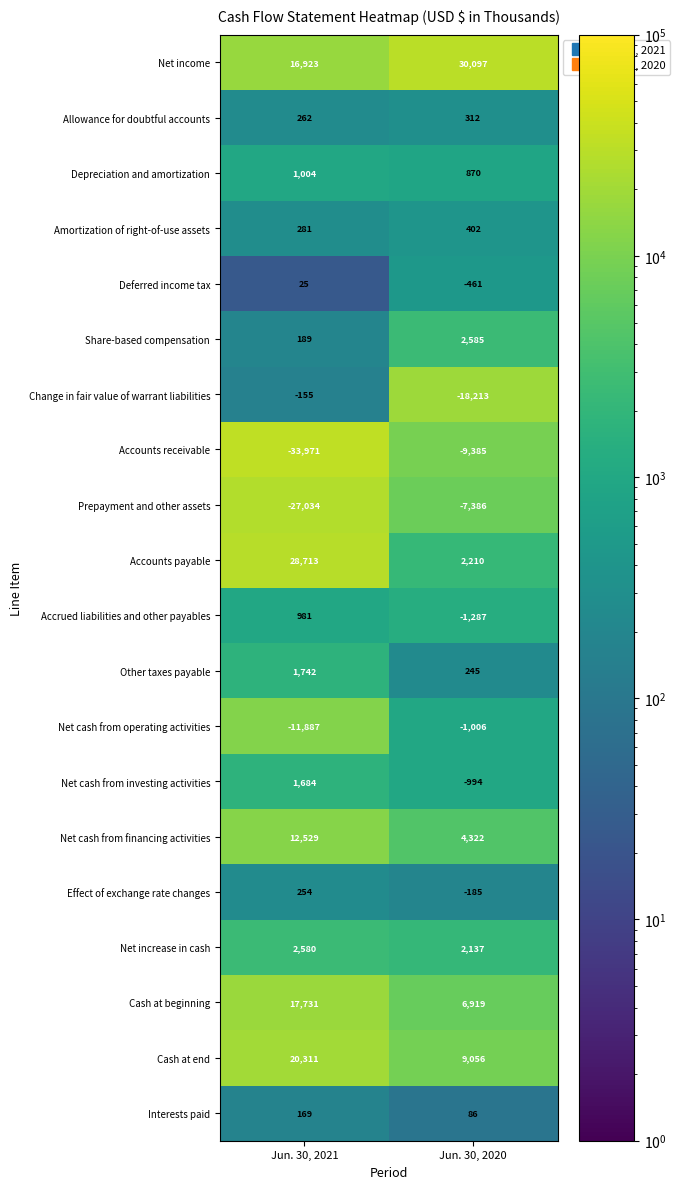

True or false: Effect of exchange rate changes has a value of 254 at Jun. 30, 2021.

True